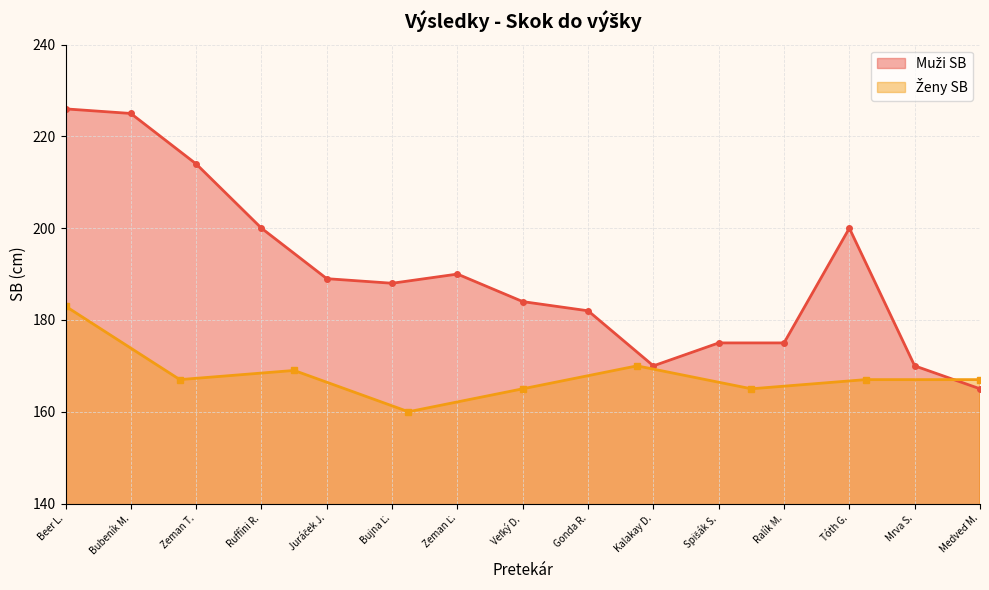

At which label is the value closest to 195?

Ruffíni R.